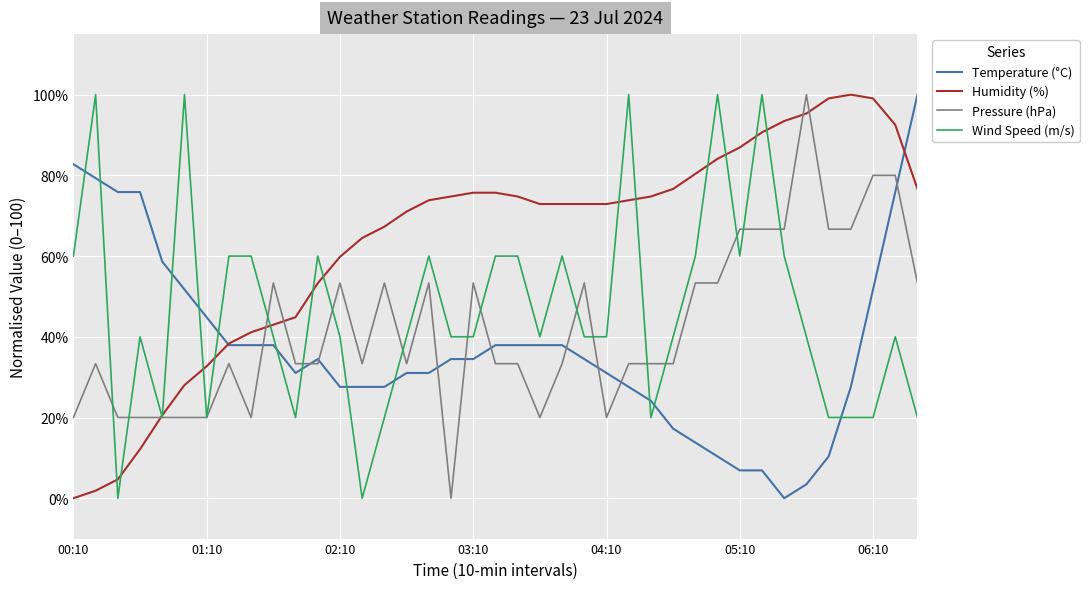

Rank the series by their average value, from lowest to highest.

Temperature (°C), Pressure (hPa), Wind Speed (m/s), Humidity (%)